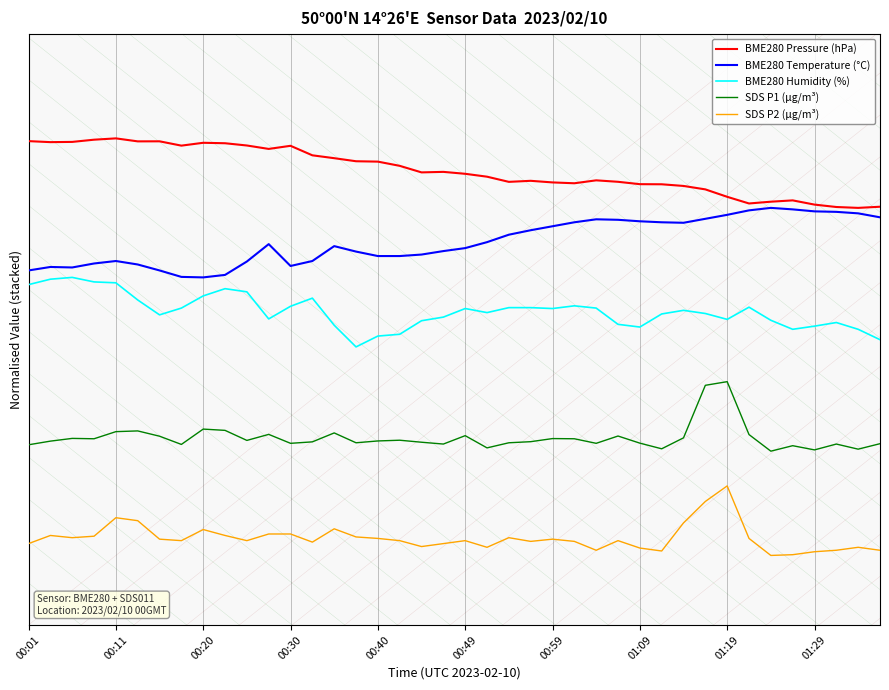

Does the chart have visible grid lines?

Yes